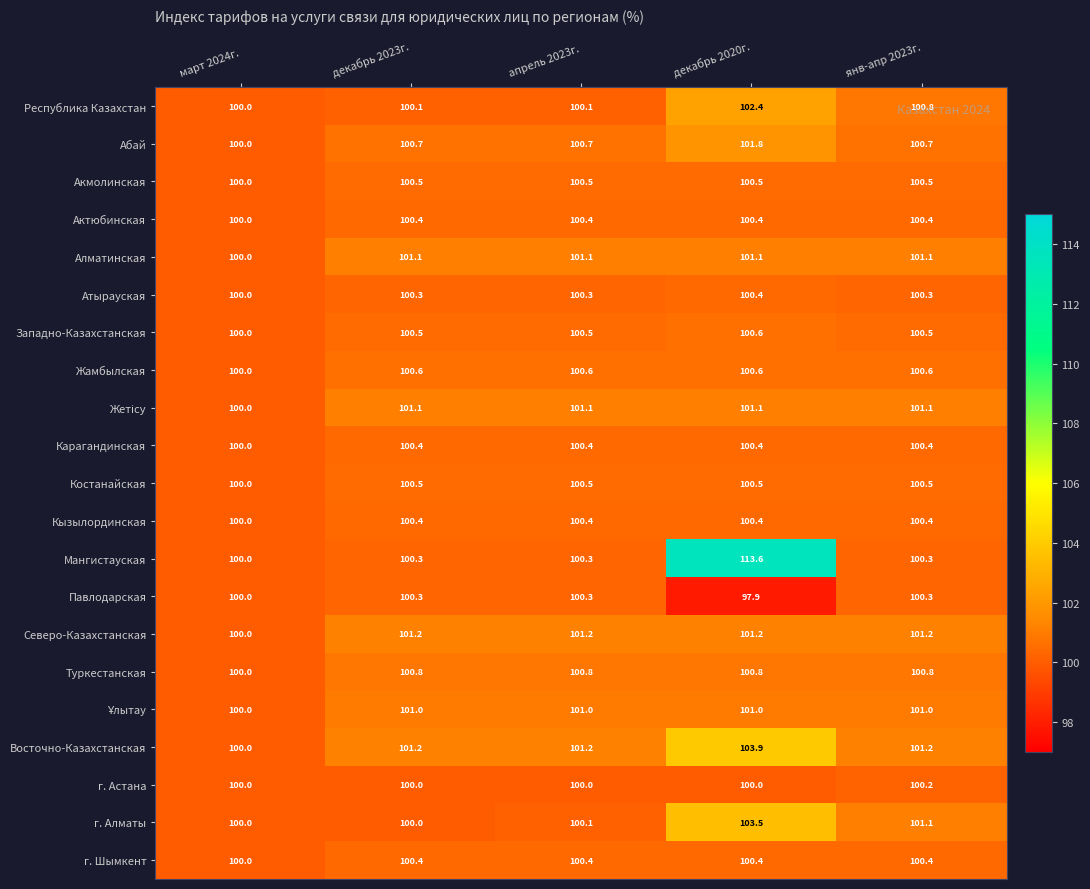

What is the difference between the maximum and minimum values in the г. Алматы series?

3.5